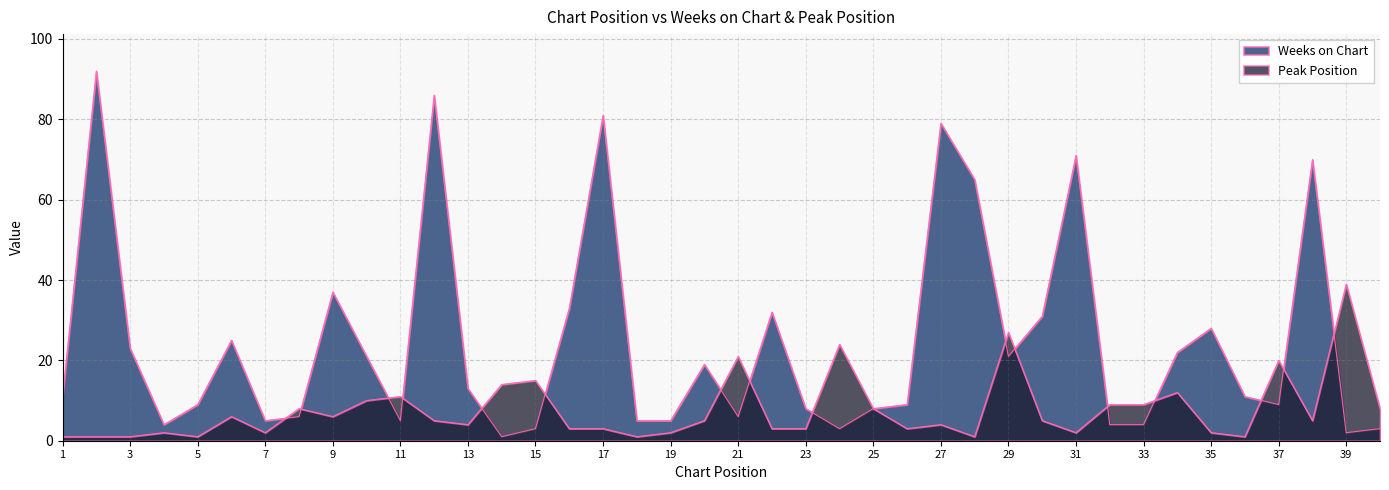

Which category has the highest value across all series?

2